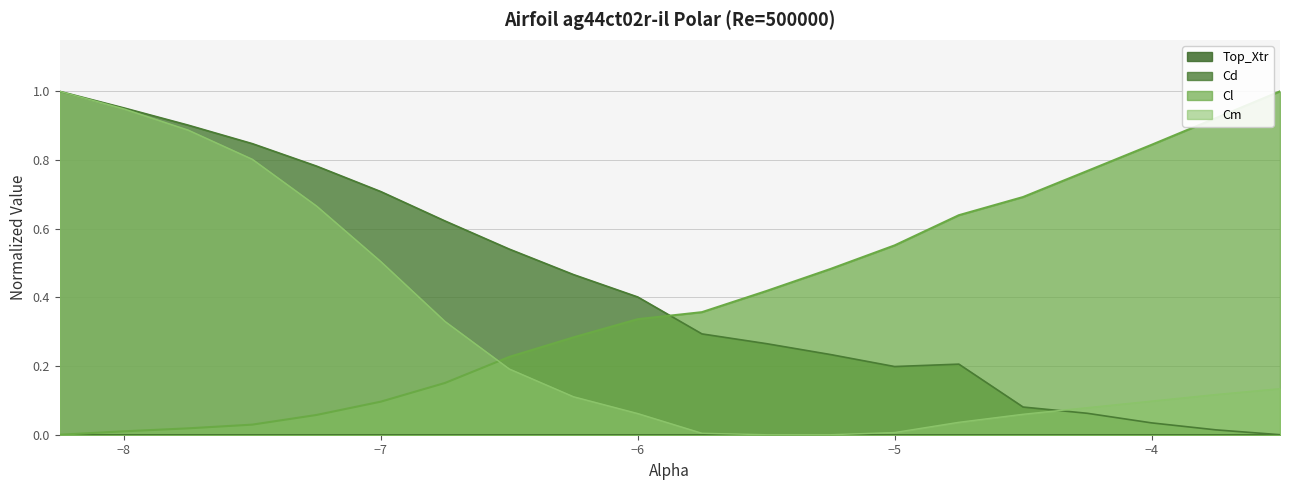

Is the value of Cl at −7 greater than the value of Cd at −5?

No